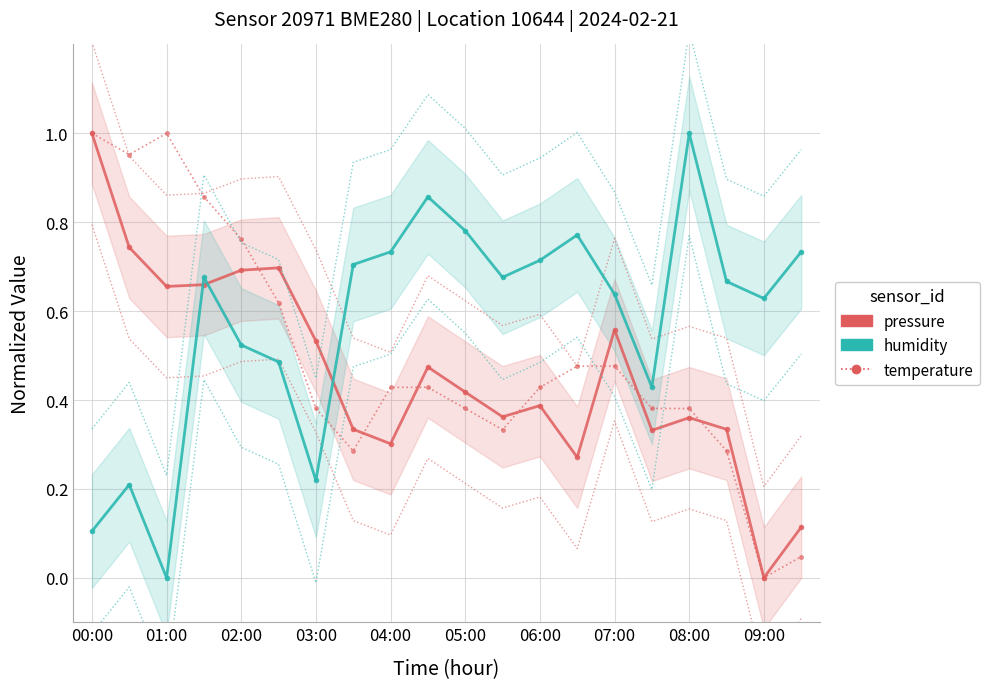

What position from the right is 17?

3